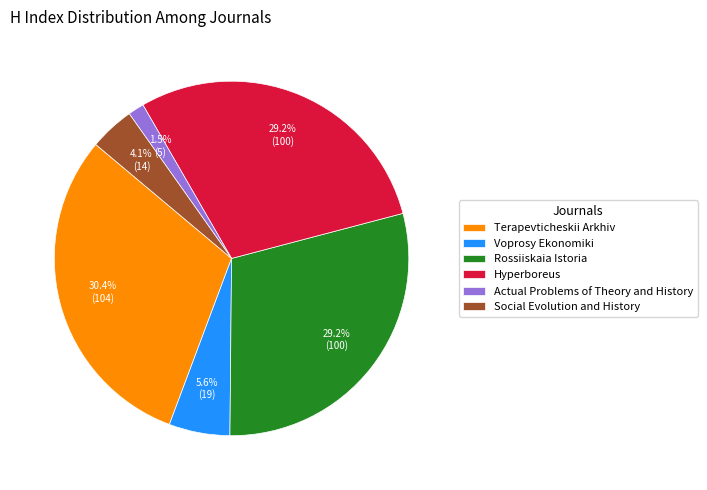

What percentage is the Hyperboreus slice, to the nearest percent?

29%